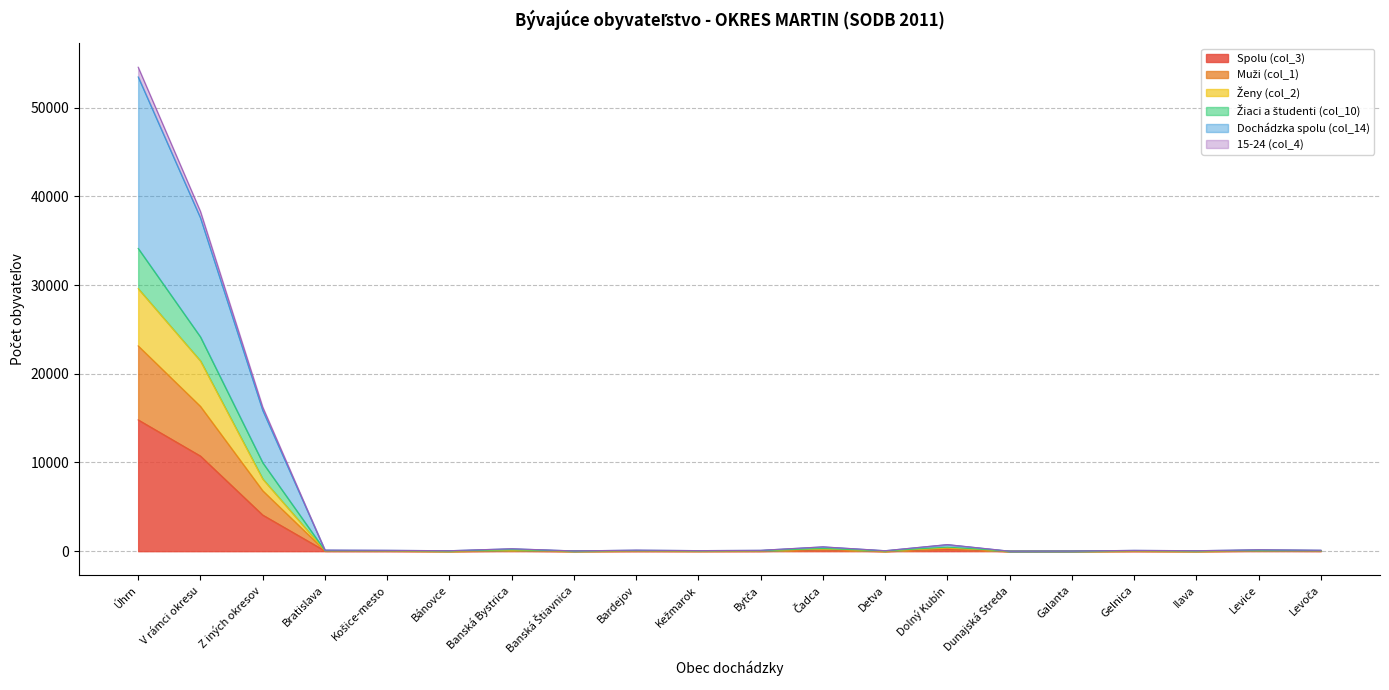

In Ženy (col_2), how many points are lower than both neighbors (excluding endpoints)?

6